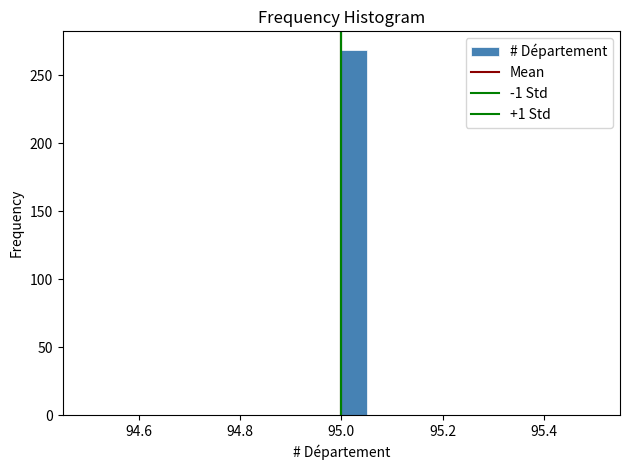

Read against the x-axis, roughly where is the centre of the tallest bar?

95.02